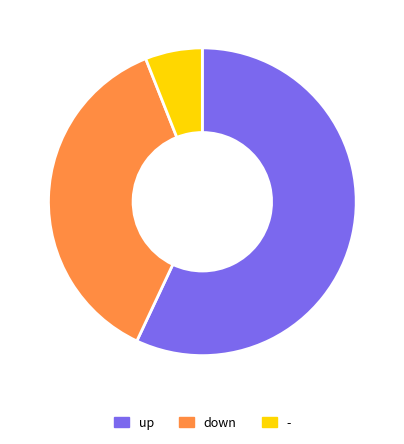

Does any single category account for the majority?

Yes